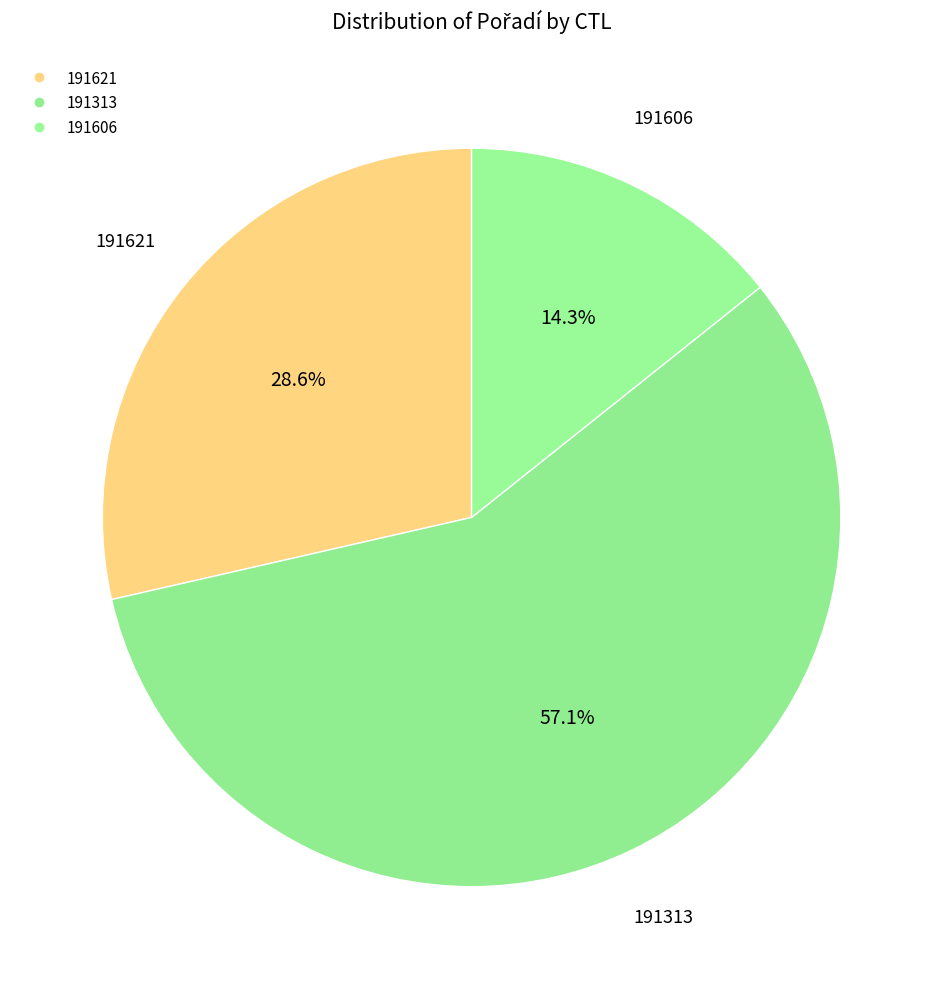

How many segments does this pie chart have?

3